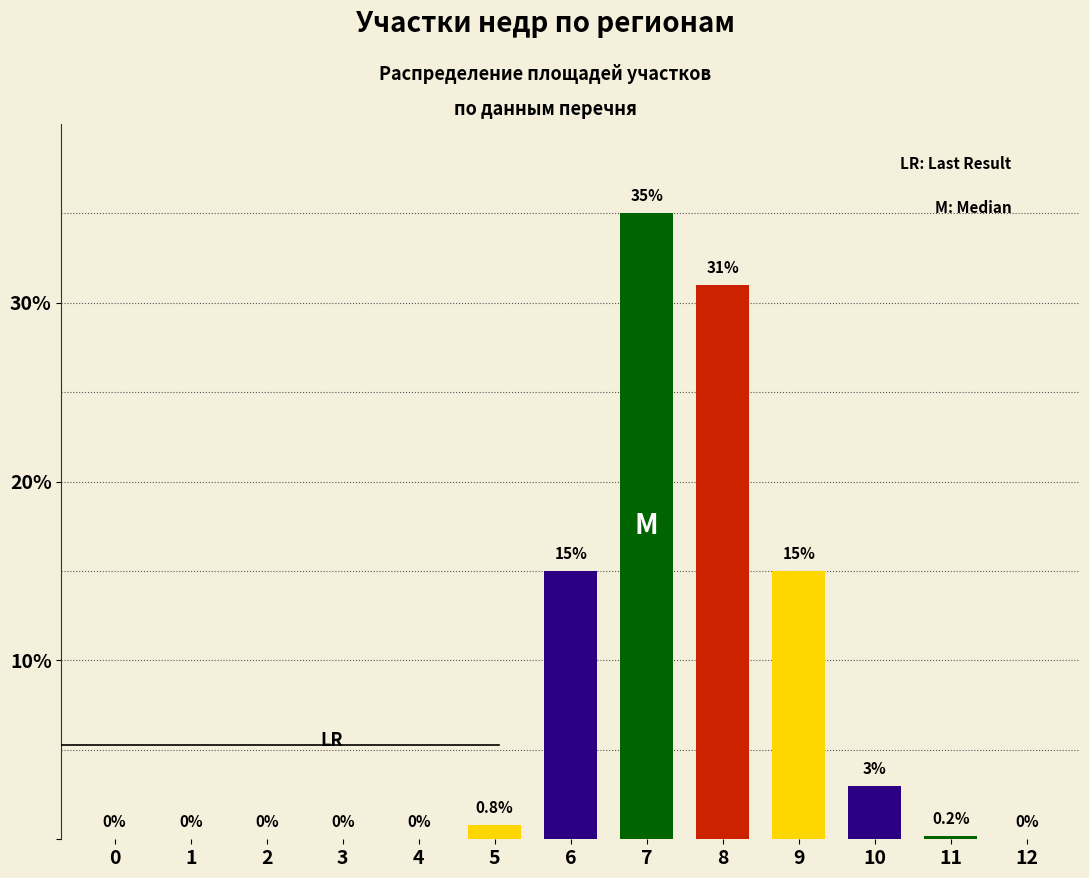

Which has a higher value, 2 or 8?

8